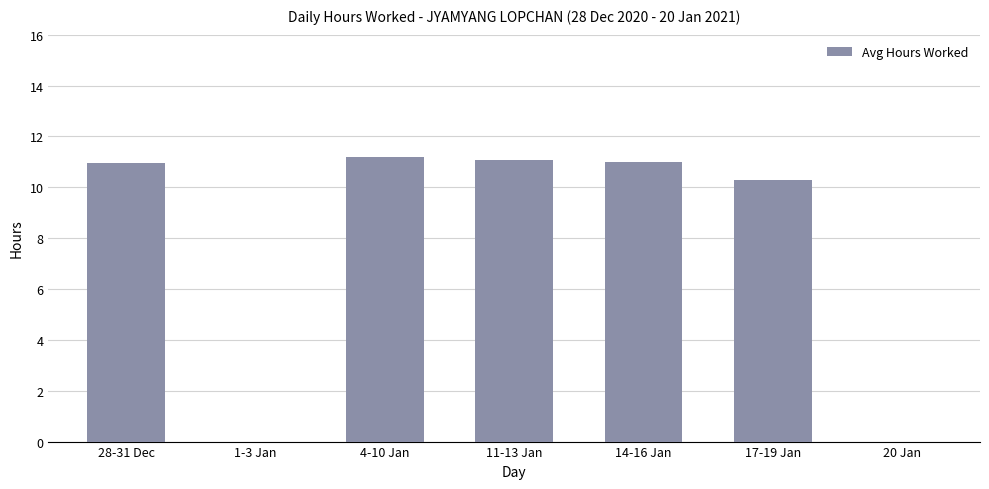

What is the change in value from 17-19 Jan to 20 Jan?

-10.3